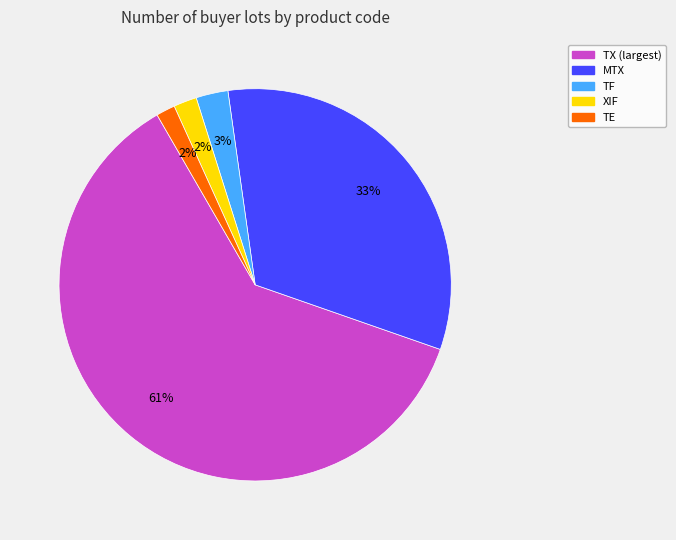

Count the number of slices in the pie.

5